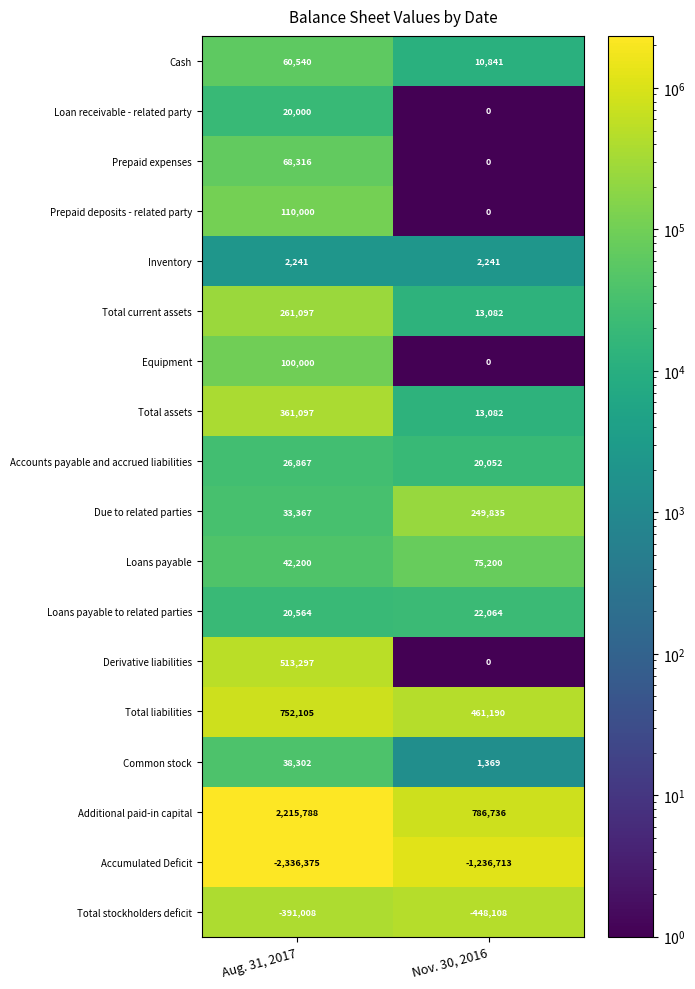

What is the difference between the highest and lowest values at Aug. 31, 2017?

4552163